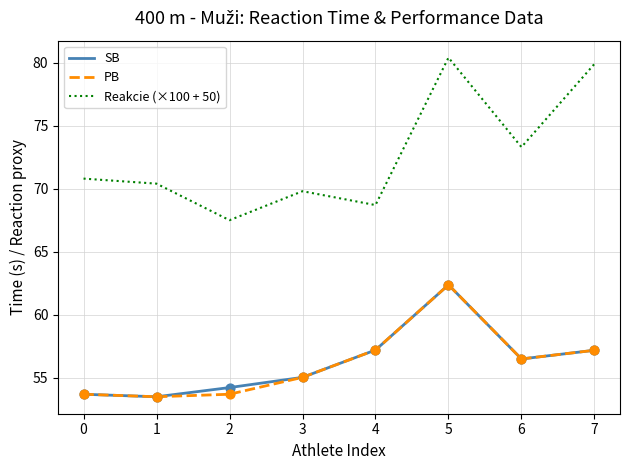

Which series has the largest total across all categories?

Reakcie (×100 + 50)